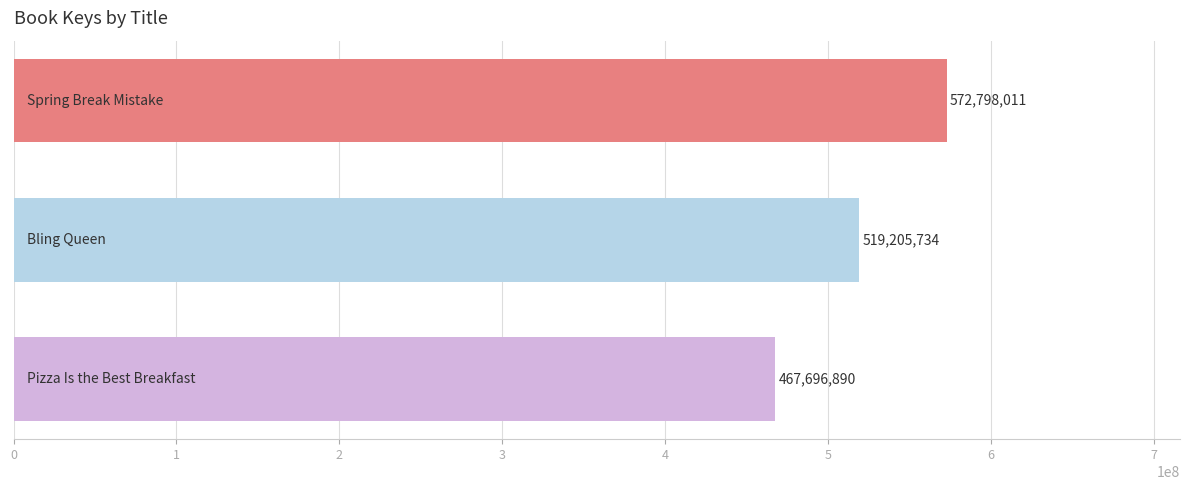

What is the greatest value displayed?

572798011